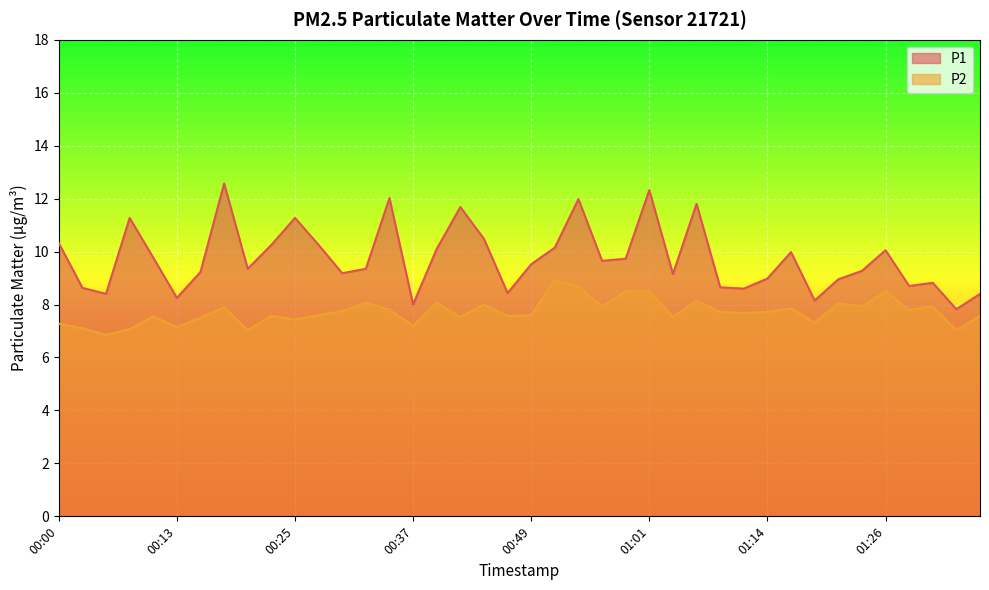

Read the P2 value at 00:22.

7.6